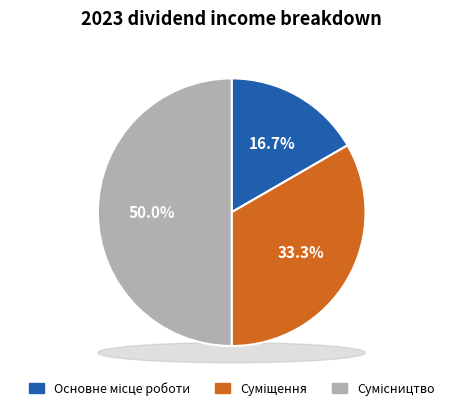

To the nearest percent, what is the average slice percentage?

33%